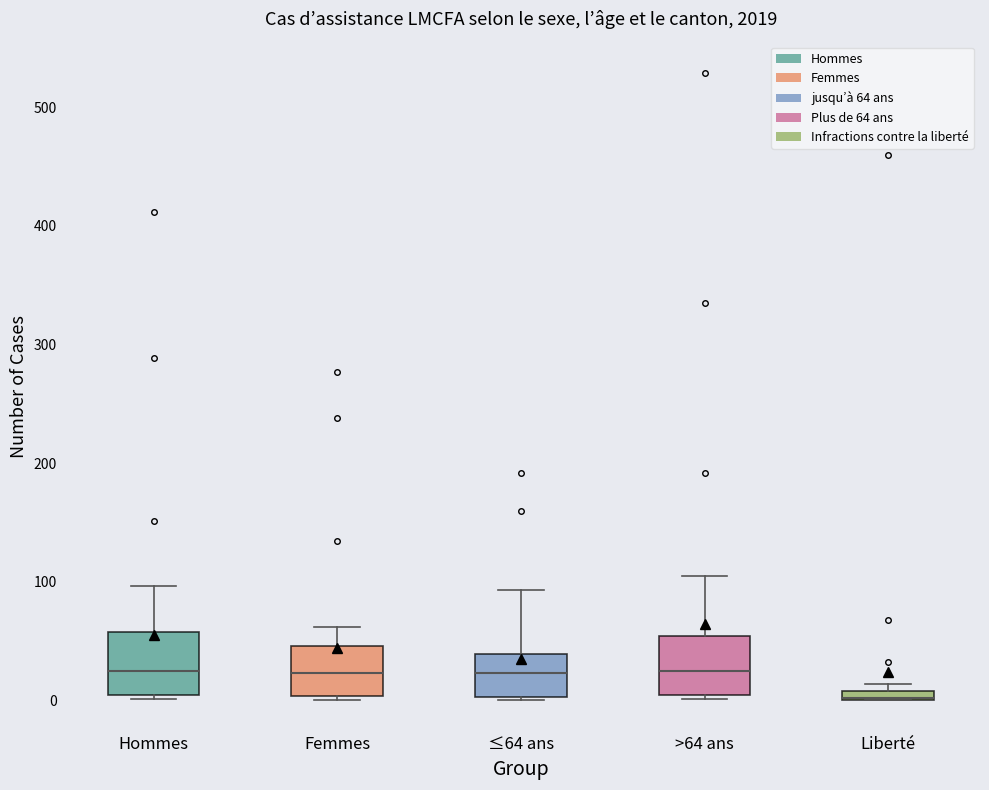

Where does the median line of the box for Femmes sit on the y-axis? The values are not printed on the chart, so give them approximately, as read against the axis.

20